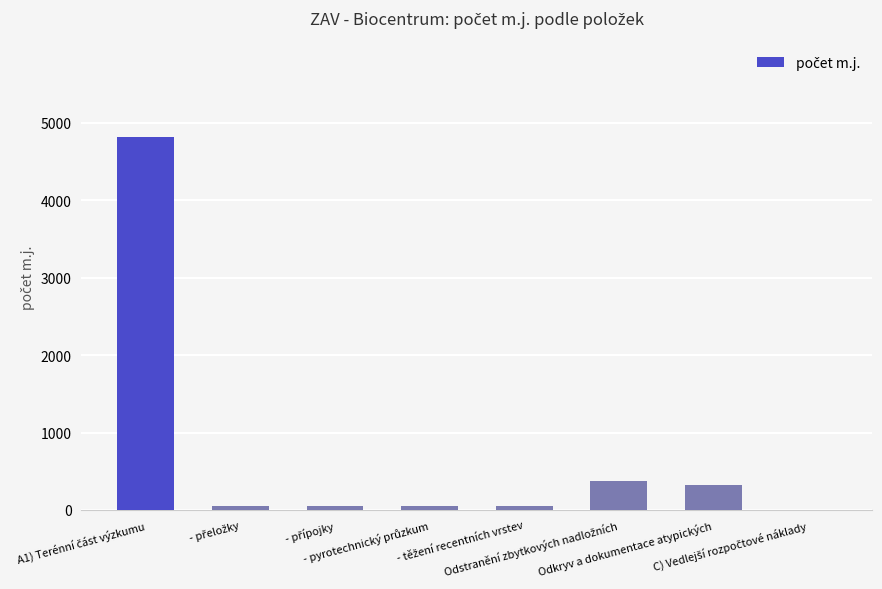

What is the maximum value shown in the chart?

4822.4